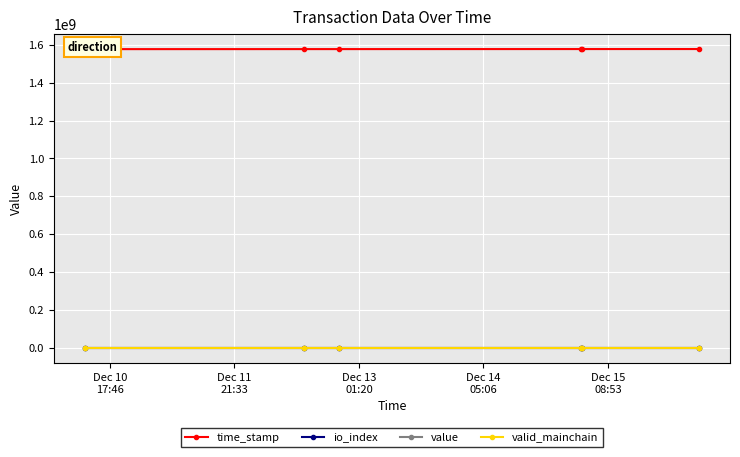

True or false: value has more than 2 points higher than both neighbors.

False